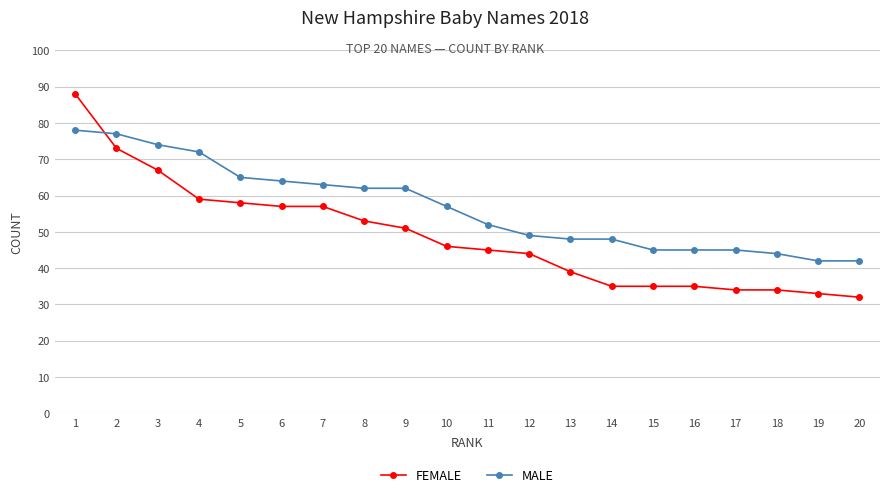

List the series in order of their overall mean, highest first.

MALE, FEMALE